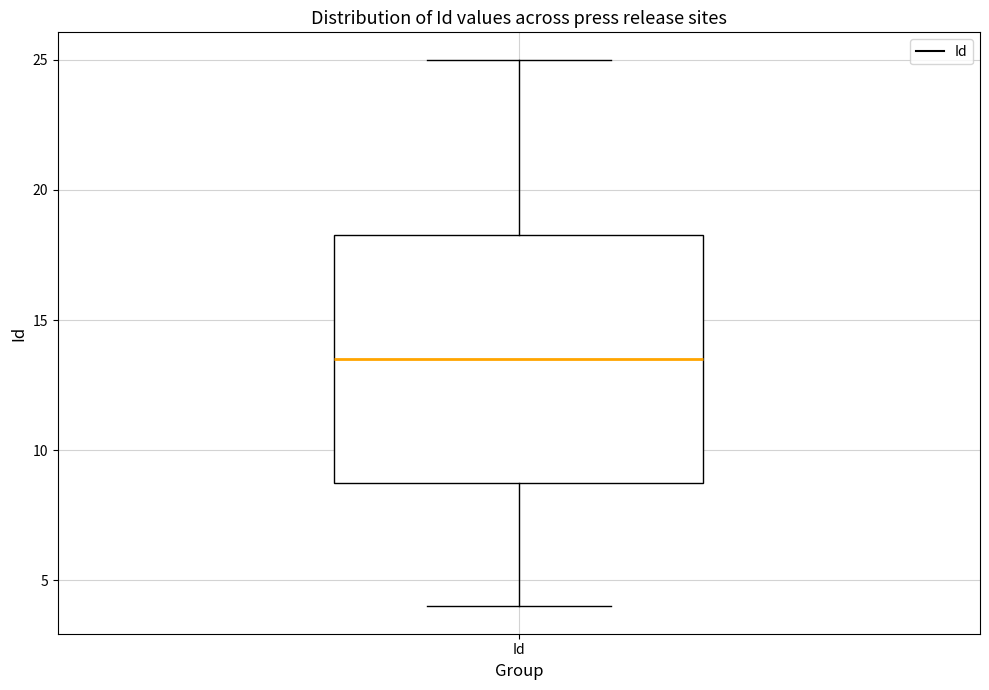

Where does the upper whisker of the box for Id end on the y-axis? The values are not printed on the chart, so give them approximately, as read against the axis.

25.0